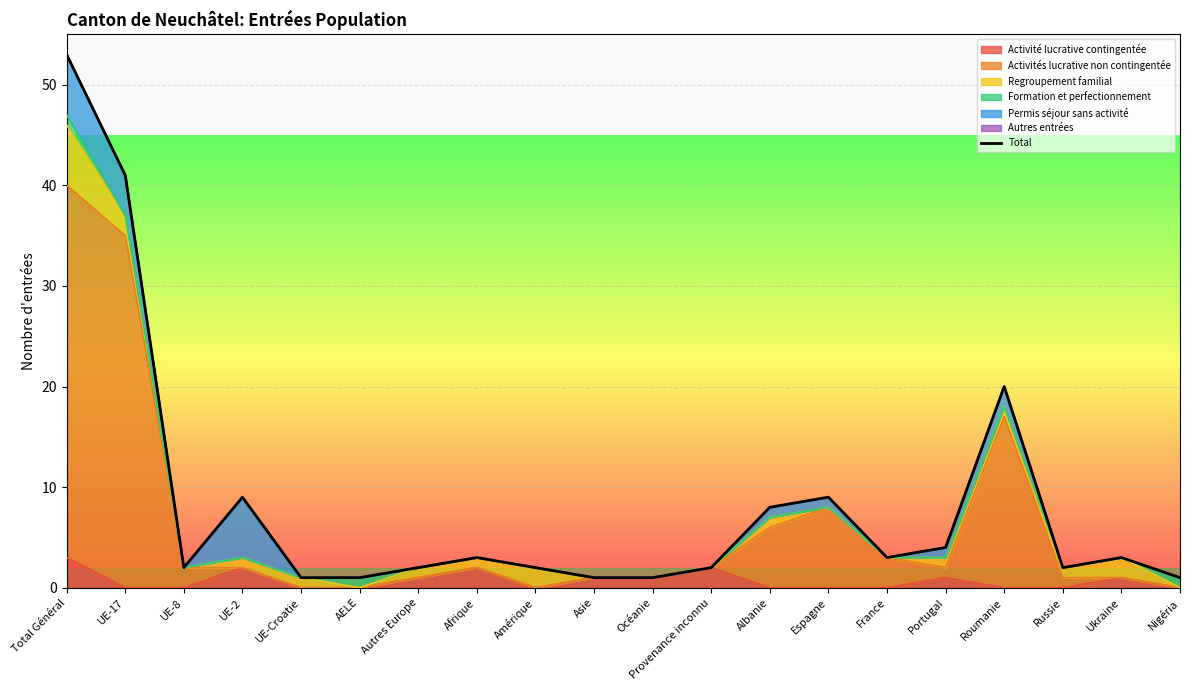

What is the greatest value displayed?

53